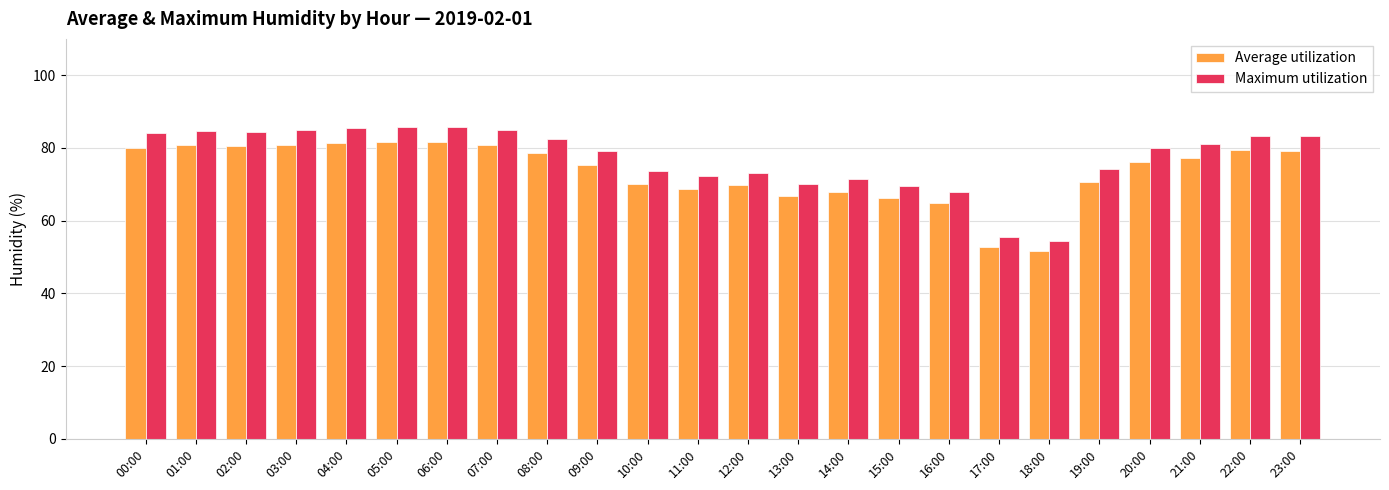

What is the sum of all Maximum utilization values?

1851.8